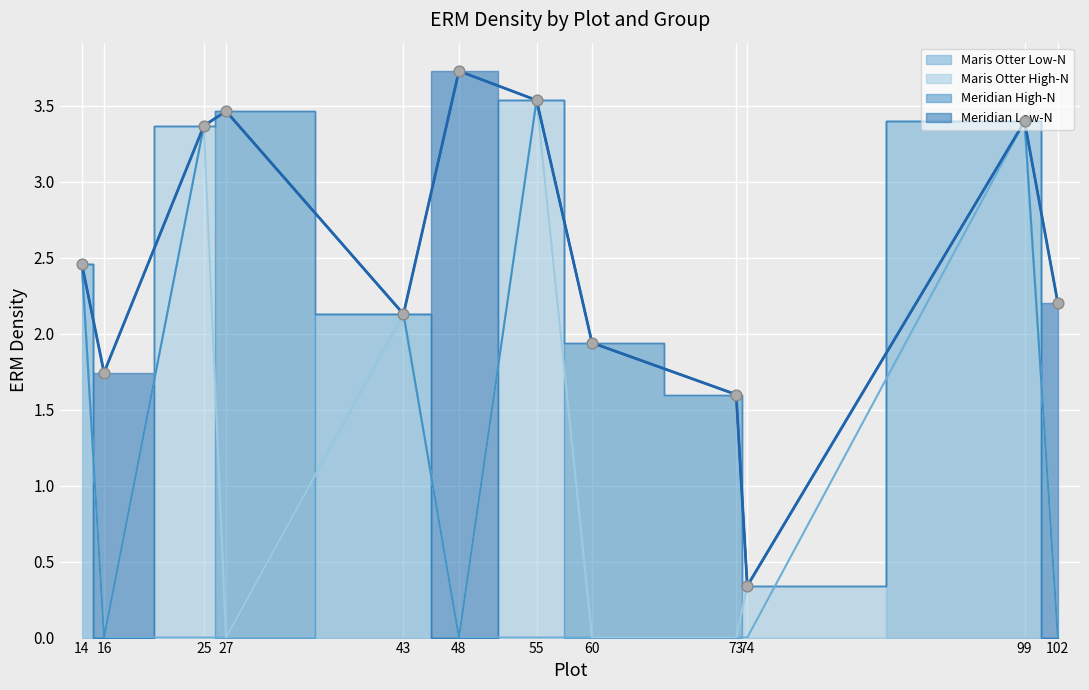

Which series reaches the maximum Y coordinate?

Meridian Low-N